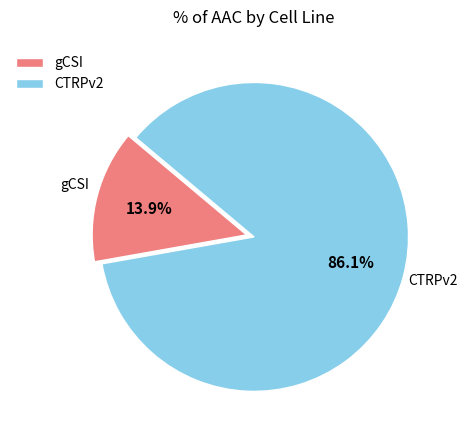

What is the largest slice in the pie chart?

CTRPv2